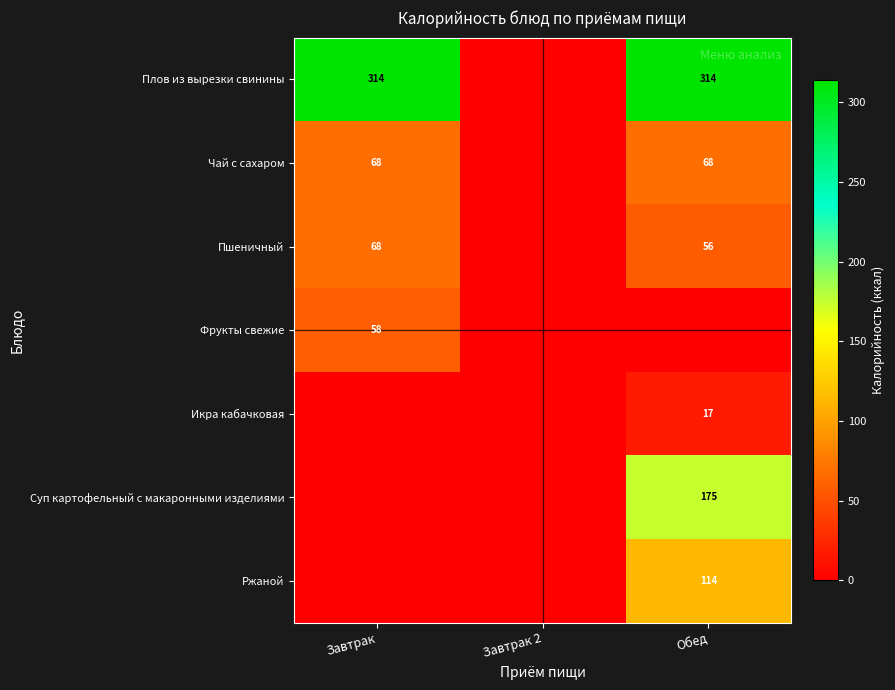

True or false: Фрукты свежие has a value of 58 at Завтрак.

True